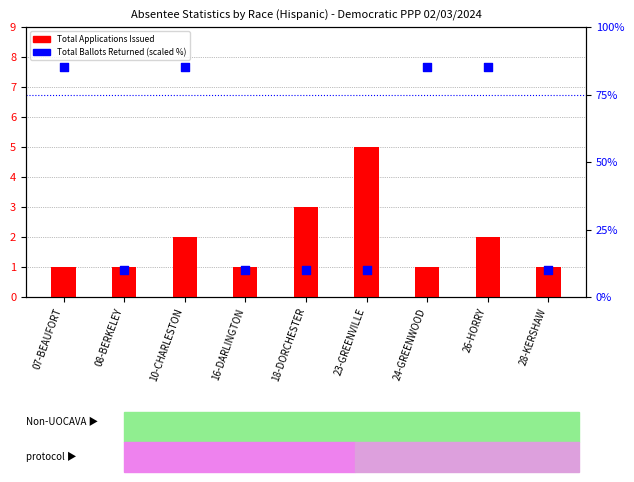

Which series has the largest total across all categories?

Total Ballots Returned (pct)